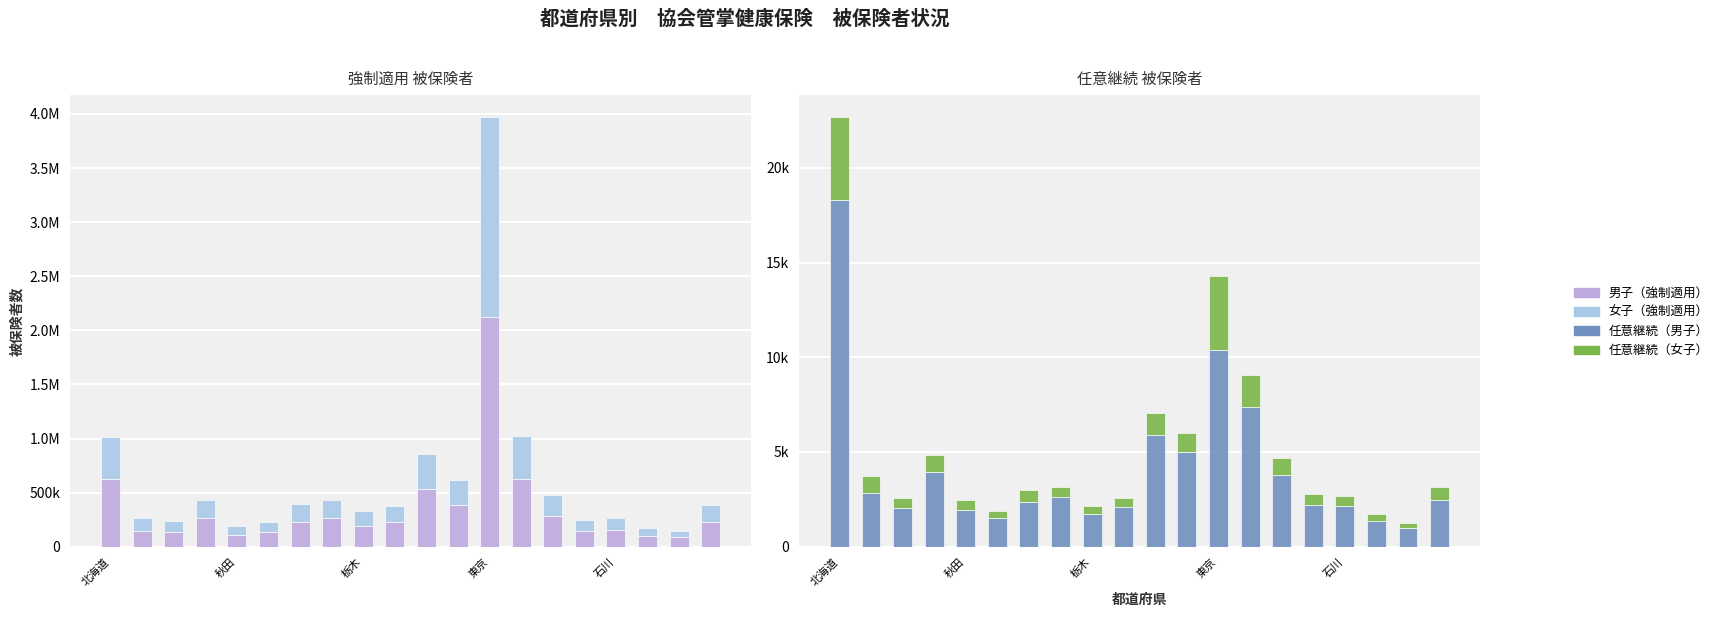

How many data points does each series have?

20